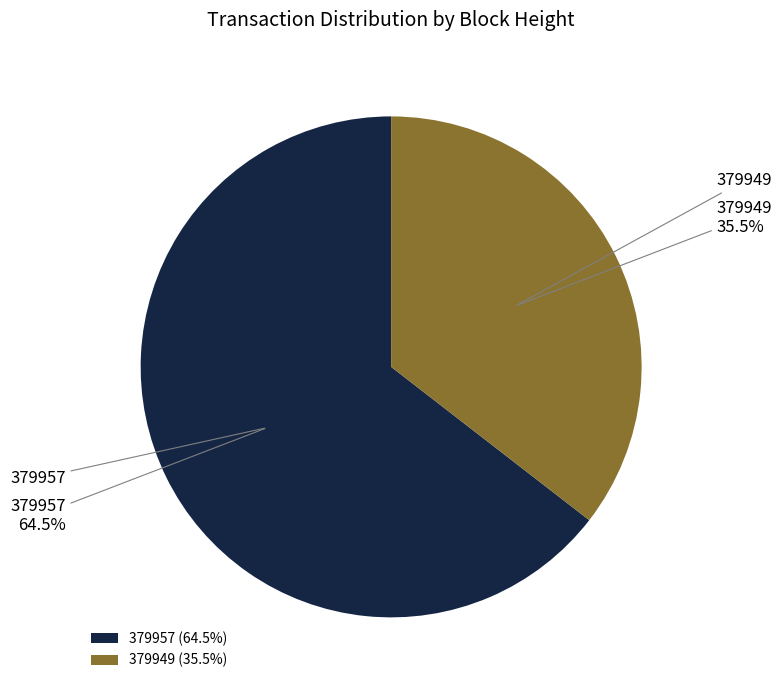

Between 379957 and 379949, which is larger?

379957